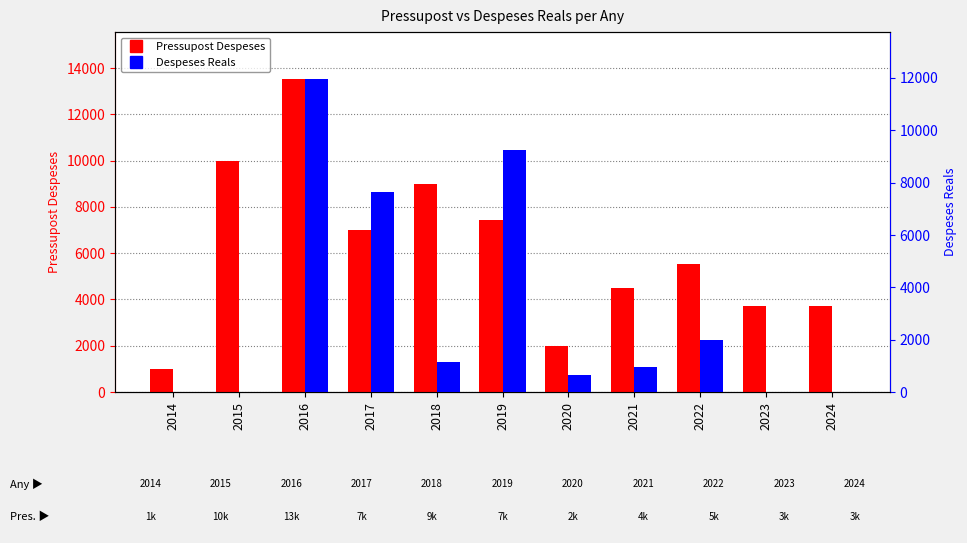

Reading left to right, what are all the values shown in this chart?

Pressupost Despeses: 2014=1000.0	2015=10000.0	2016=13527.0	2017=7000.0	2018=9000.0	2019=7440.0	2020=2000.0	2021=4500.0	2022=5545.2	2023=3700.0	2024=3700.0
Despeses Reals: 2014=0.0	2015=0.0	2016=11956.3	2017=7650.7	2018=1152.5	2019=9236.5	2020=635.2	2021=943.8	2022=1972.9	2023=0.0	2024=0.0